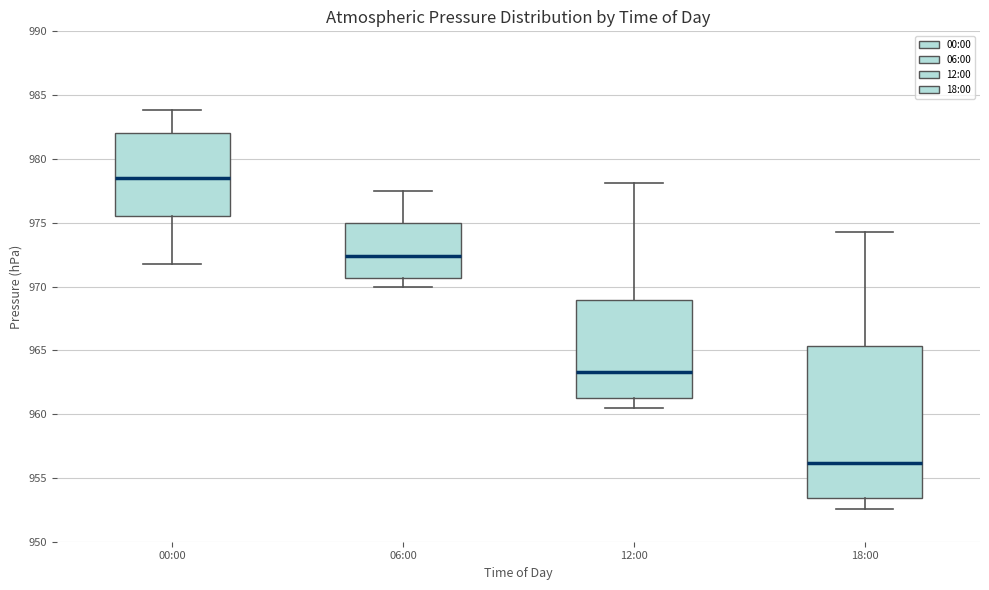

Reading left to right, read every box against the y-axis: the position of its median line, the range the box covers, and the ends of its whiskers. The values are not printed on the chart, so give them approximately, as read against the axis.

00:00: median 978.5, box 975.5 to 982.0, whiskers 972.0 to 984.0
06:00: median 972.5, box 970.5 to 975.0, whiskers 970.0 to 977.5
12:00: median 963.5, box 961.5 to 969.0, whiskers 960.5 to 978.0
18:00: median 956.0, box 953.5 to 965.5, whiskers 952.5 to 974.5